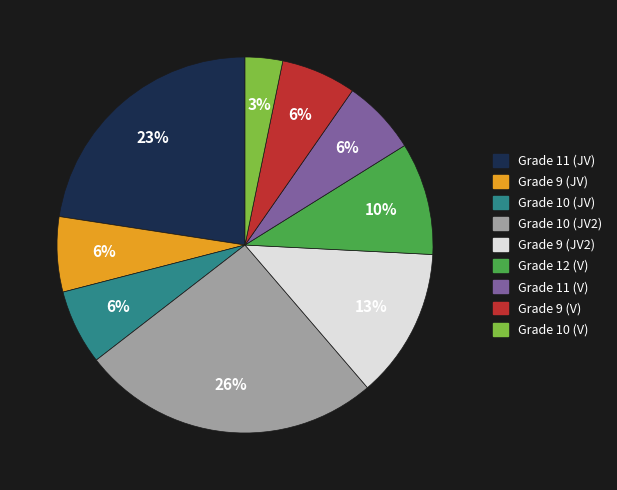

Combined, do Grade 9 (JV) and Grade 10 (V) account for over 50%?

No